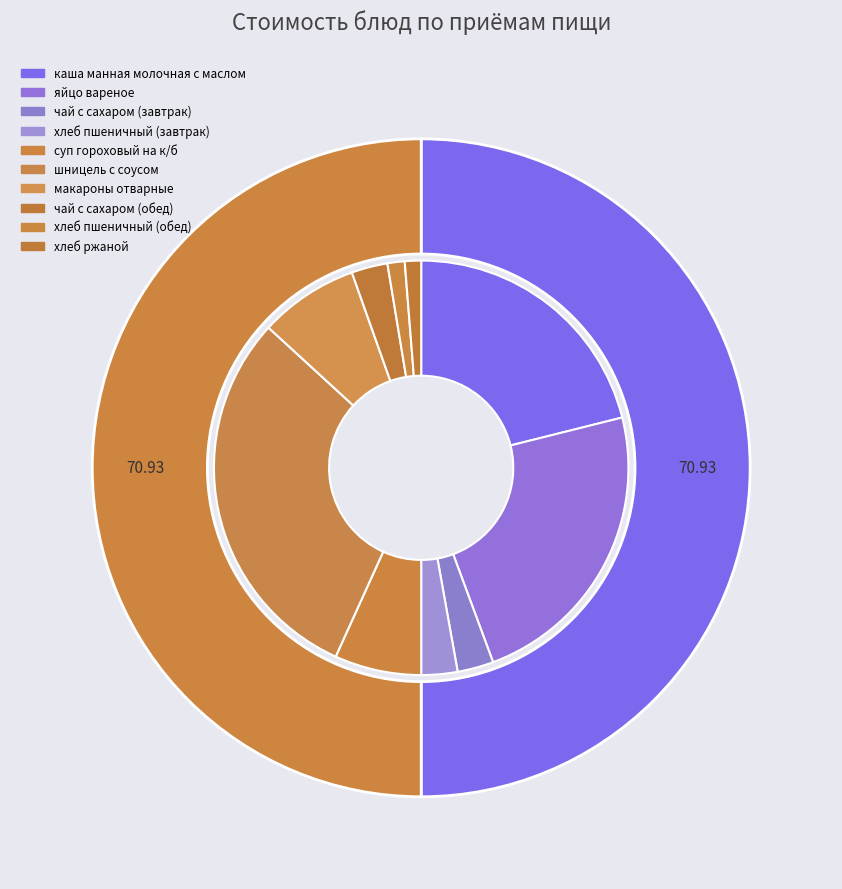

What is the change in value from хлеб пшеничный (завтрак) to хлеб пшеничный (обед)?

-2.1